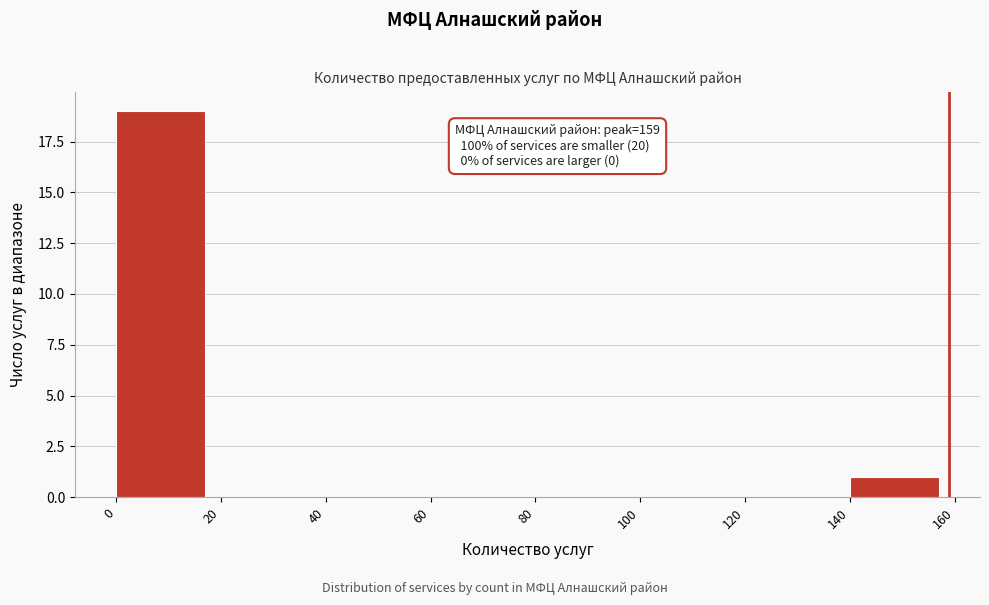

Which range on the x-axis has the tallest bar?

0 to 20